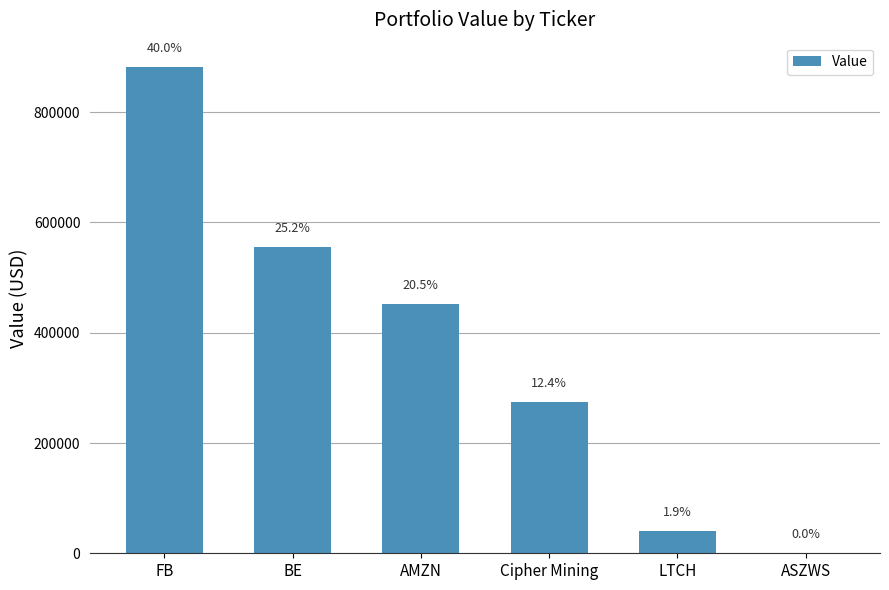

The chart shows a value of 1000 at ASZWS. True or false?

True